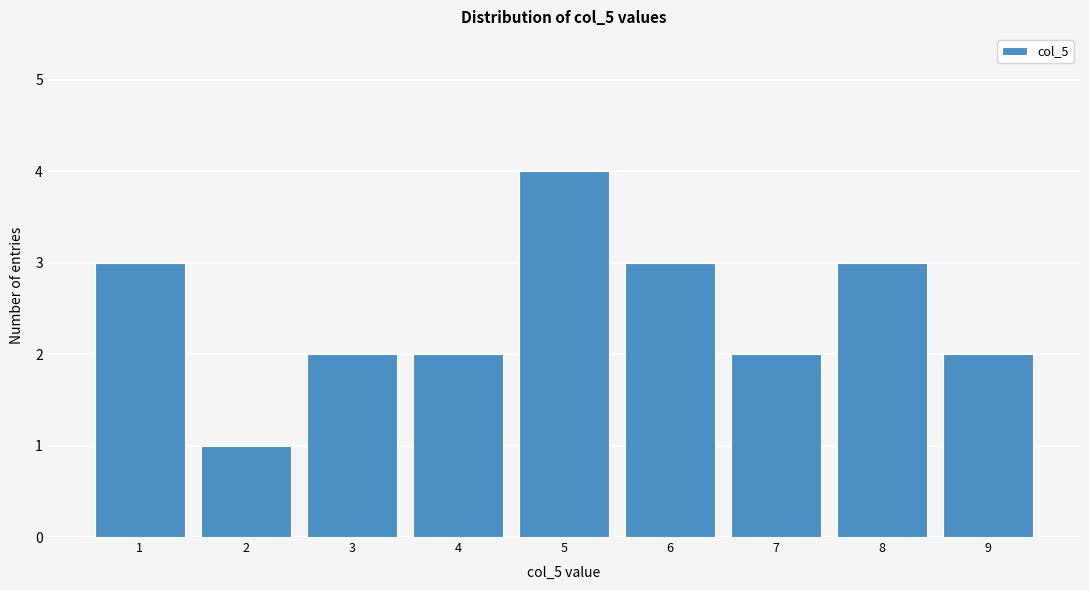

What is the height of the bar covering 7.5 to 8.5 on the x-axis? The values are not printed on the chart, so give them approximately, as read against the axis.

3